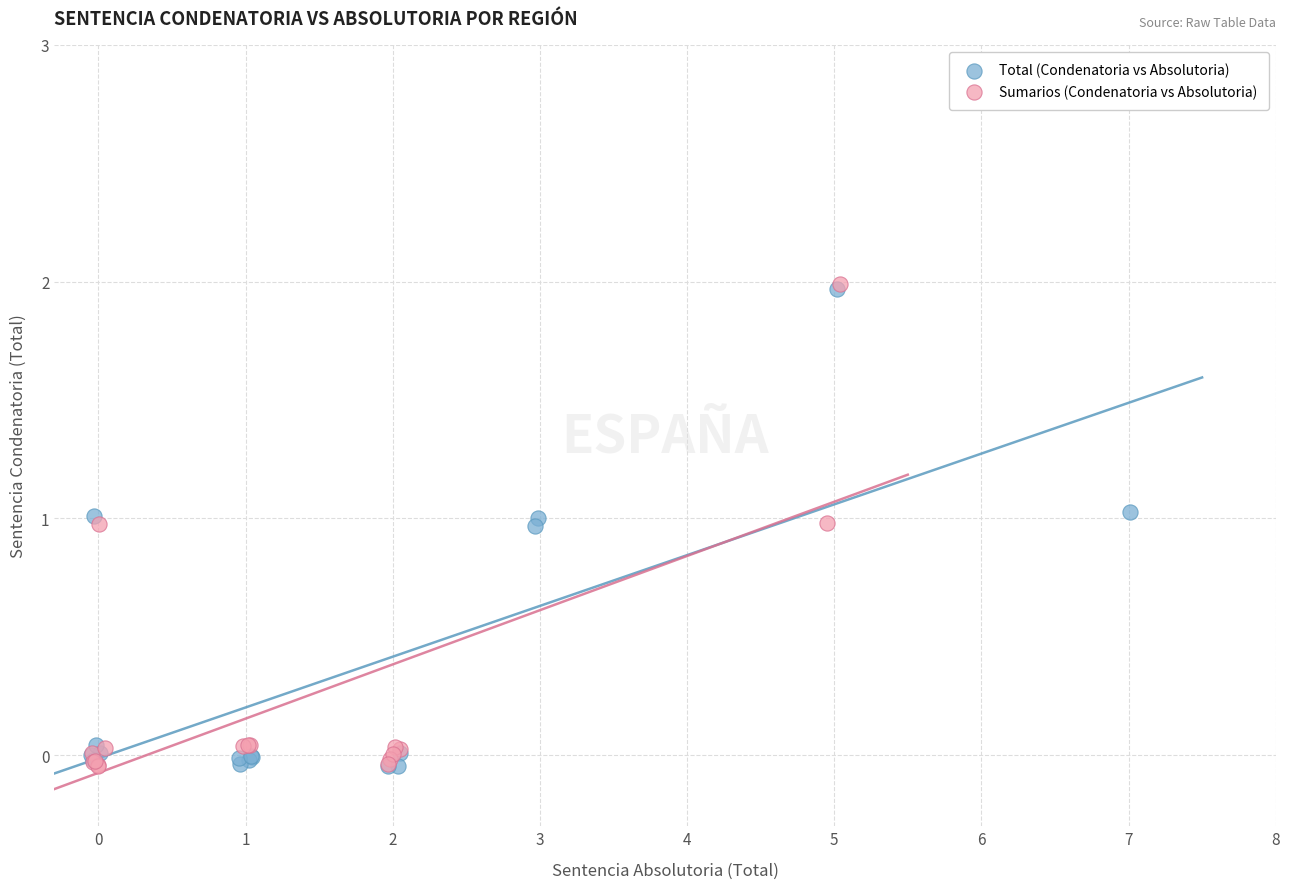

Which series has the largest Y range (max minus min)?

Sumarios (Condenatoria vs Absolutoria)